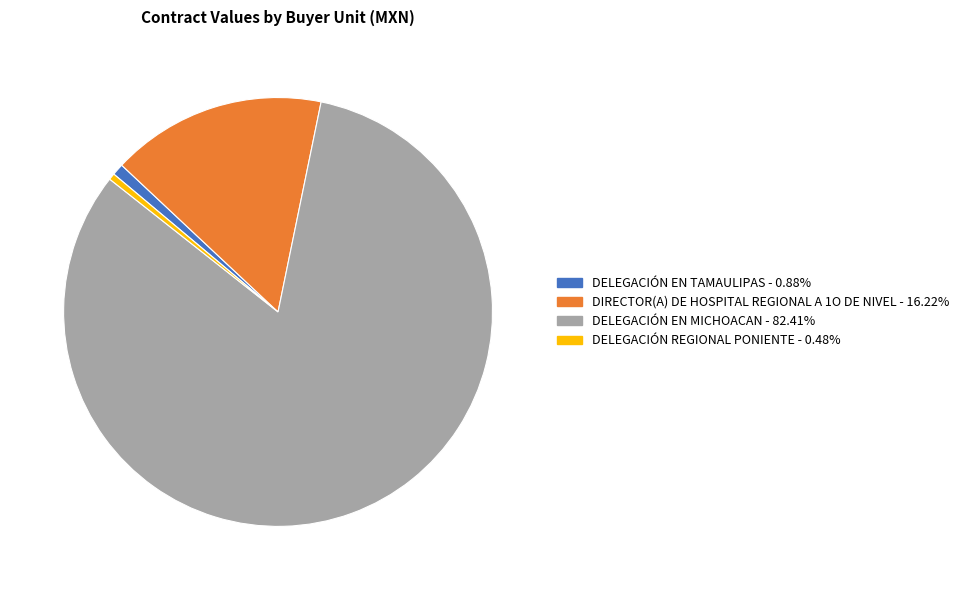

Is there any slice that represents more than half of the pie?

Yes